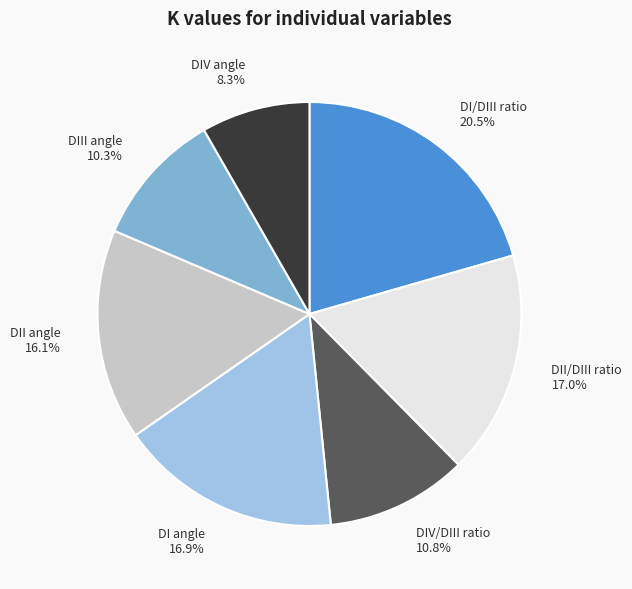

True or false: DI angle accounts for 17% of the total.

True